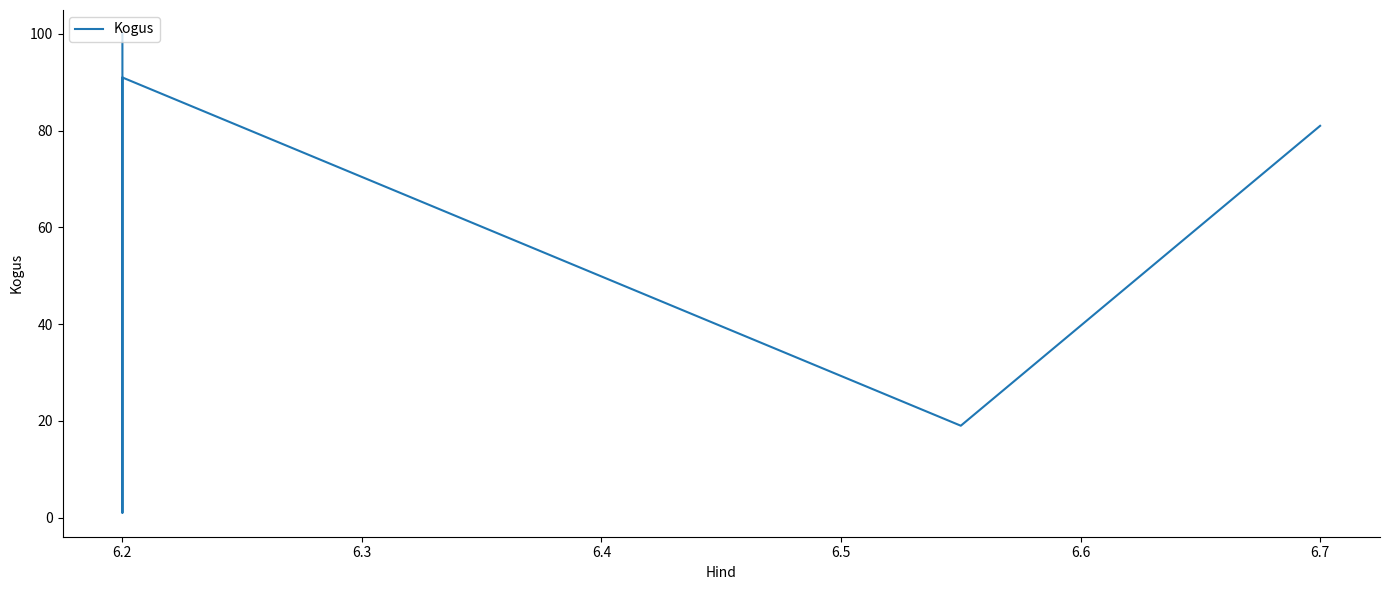

What is the sum of all values?

292